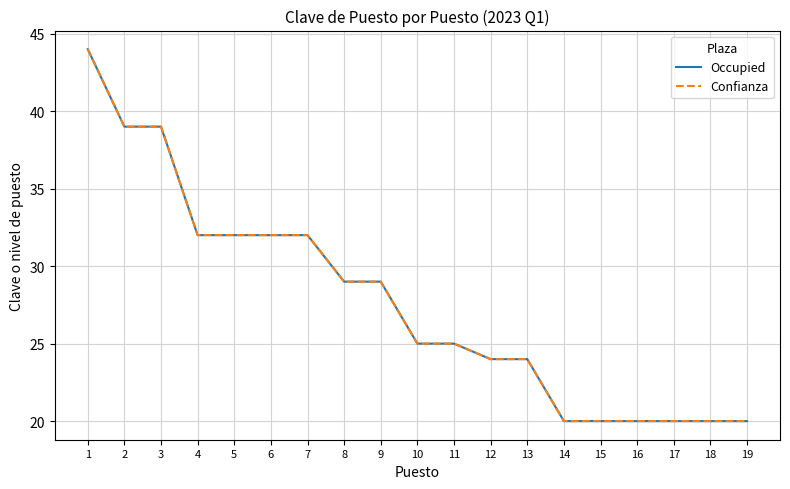

What is the minimum value shown in the chart?

20